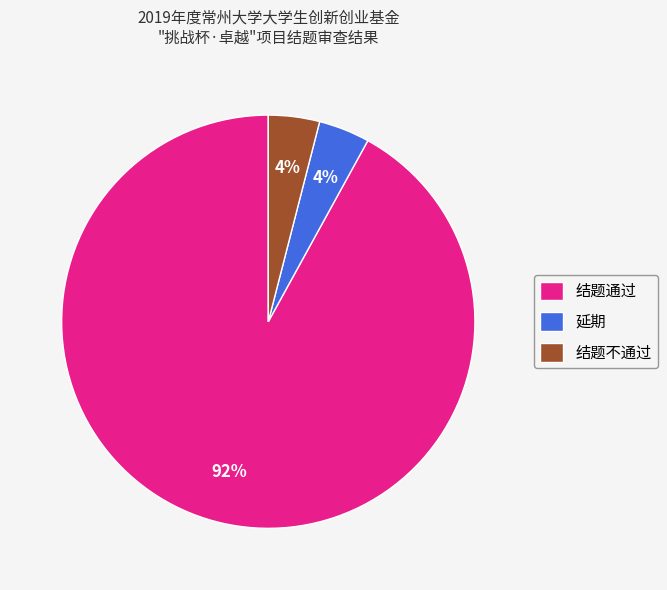

Count the number of slices in the pie.

3